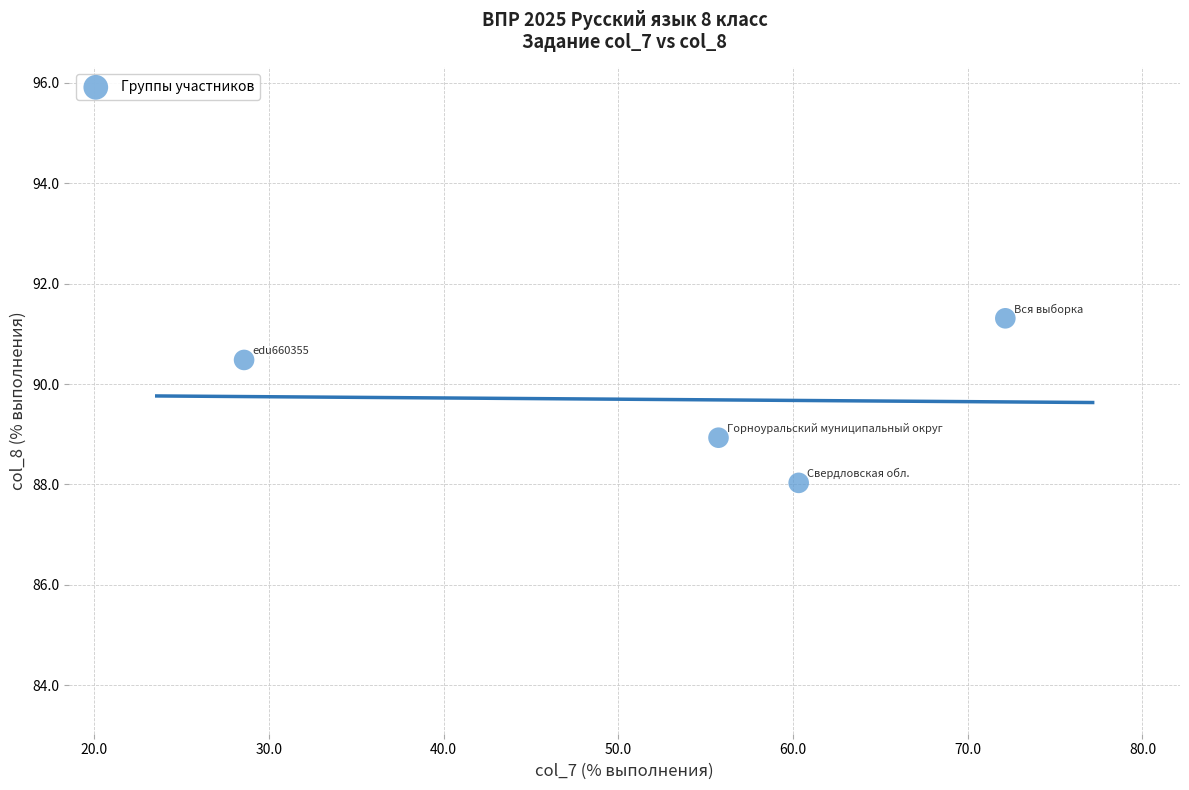

What is the range of Y values (max minus min)?

3.3